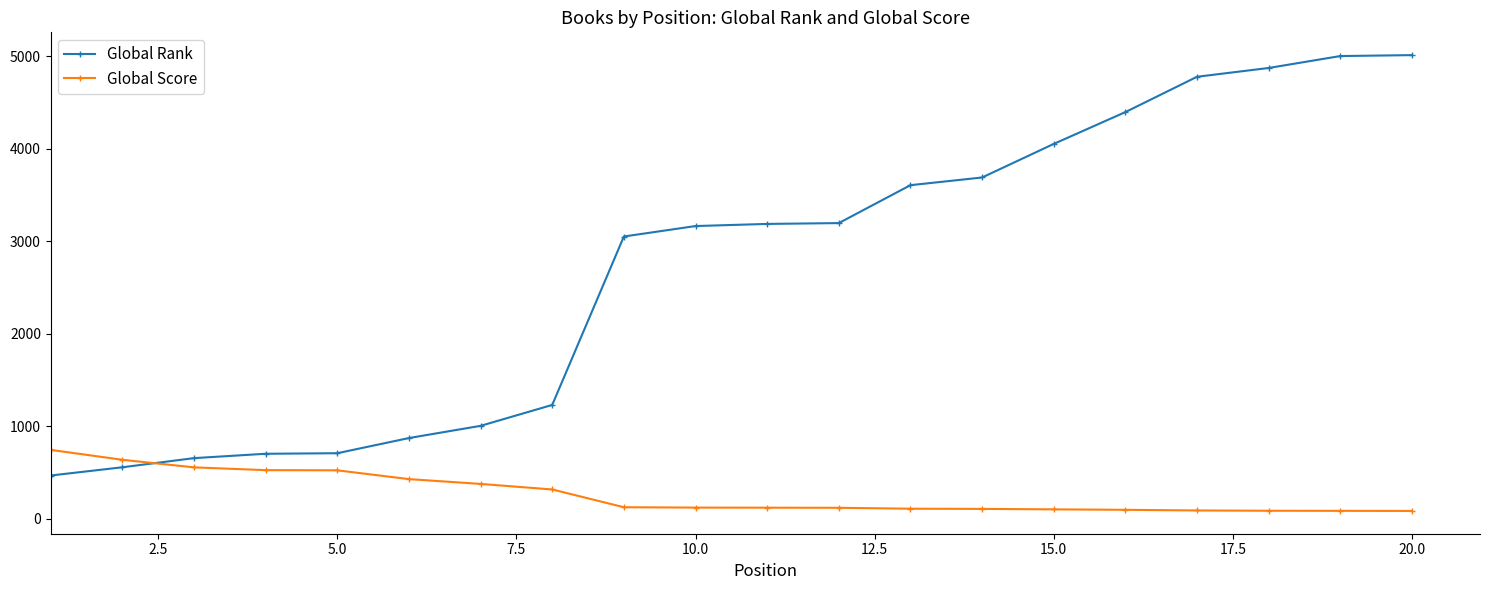

Which series has the largest range (max minus min)?

Global Rank